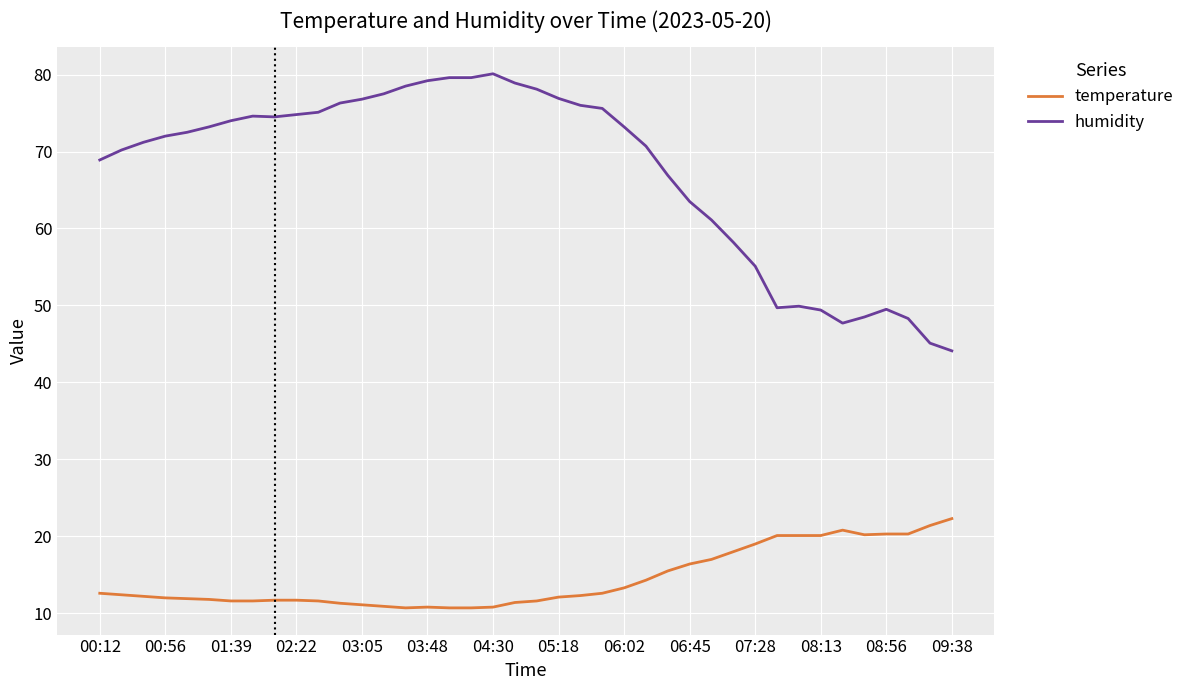

Rank the series by their maximum value, from lowest to highest.

temperature, humidity